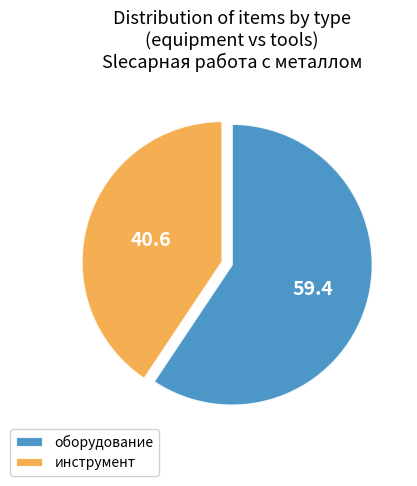

Which slice is the smallest?

инструмент